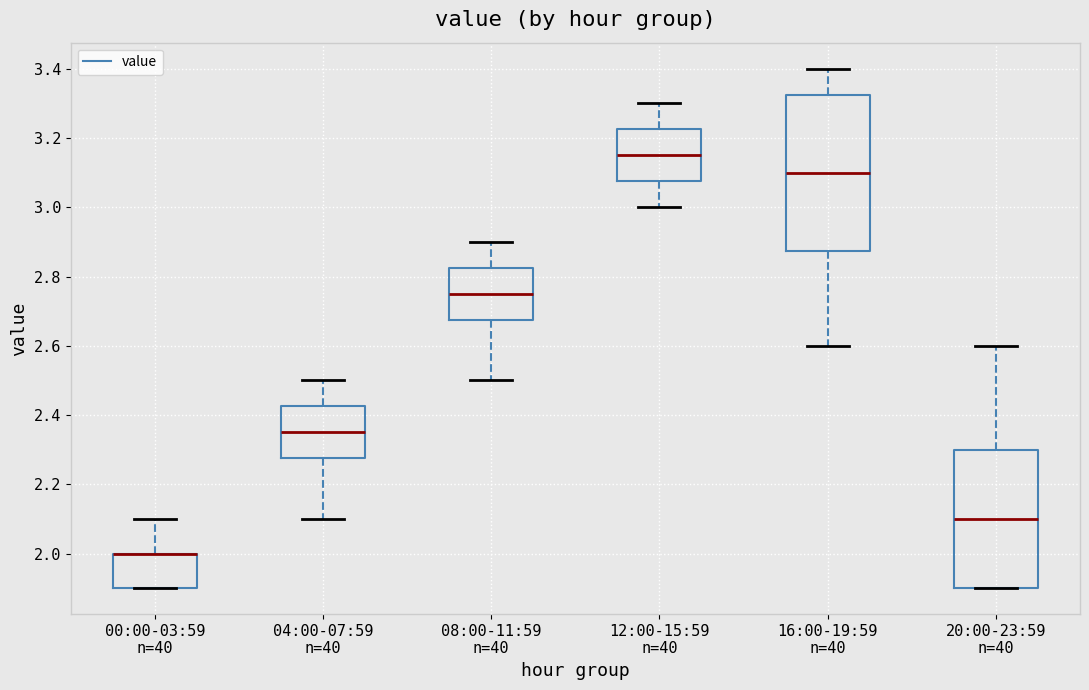

Comparing the boxes themselves (not the whiskers), which one is the tallest?

16:00-19:59 n=40